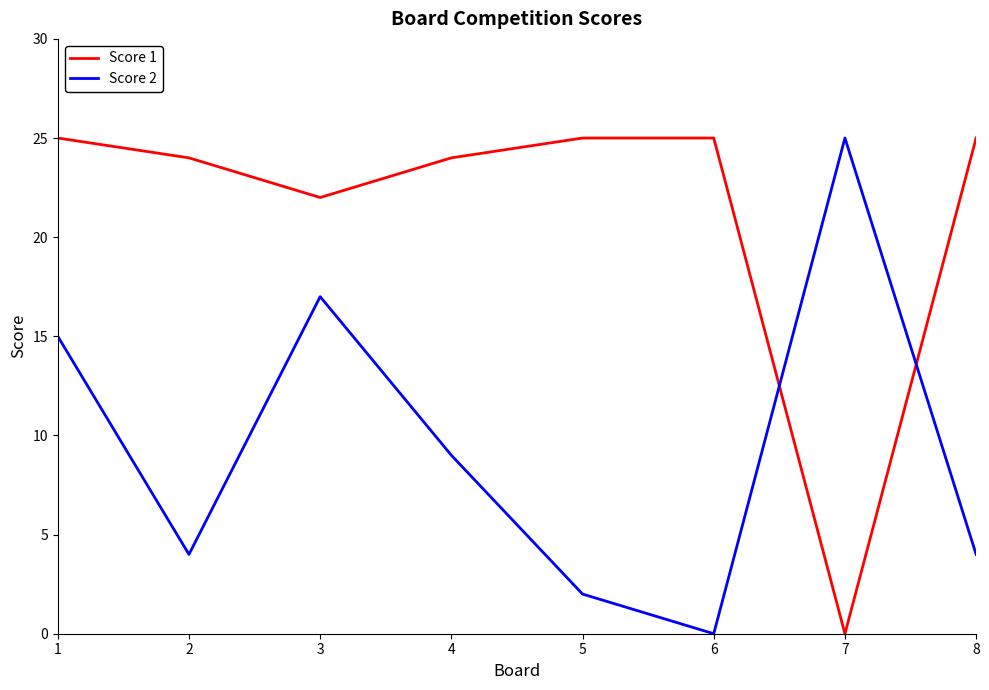

List the series in order of their overall mean, lowest first.

Score 2, Score 1